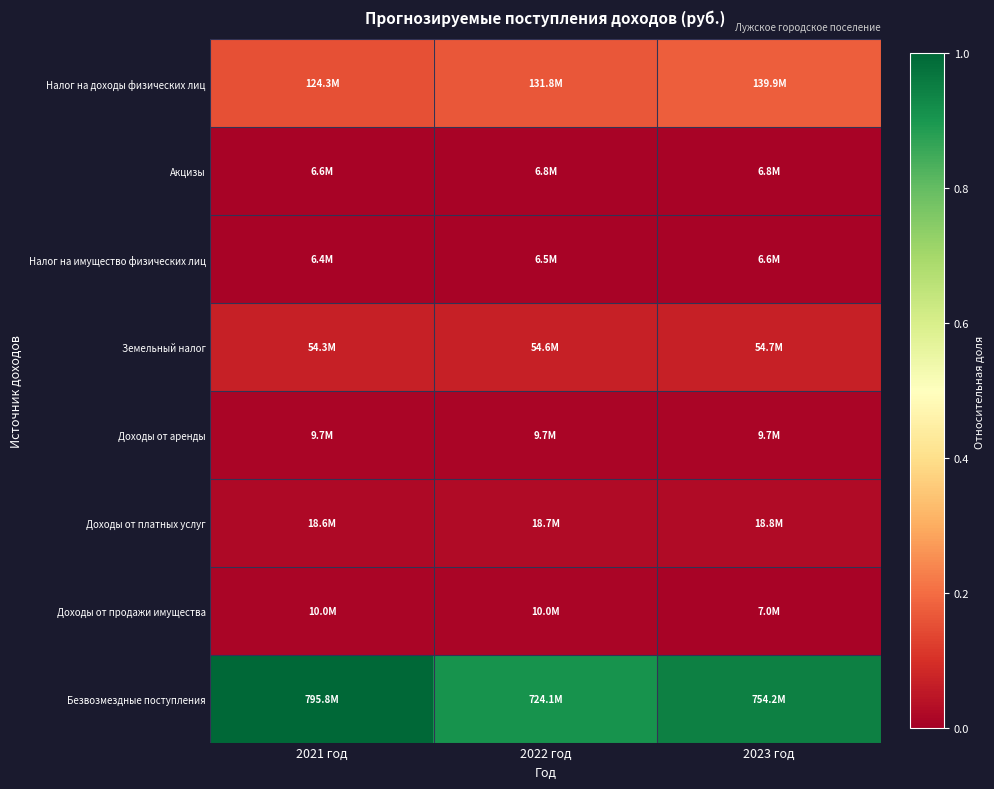

At how many categories does at least one series exceed 0?

3